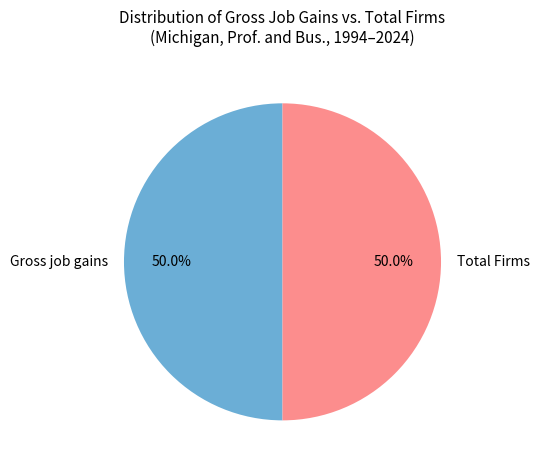

What percentage is NOT represented by Total Firms?

50.0%